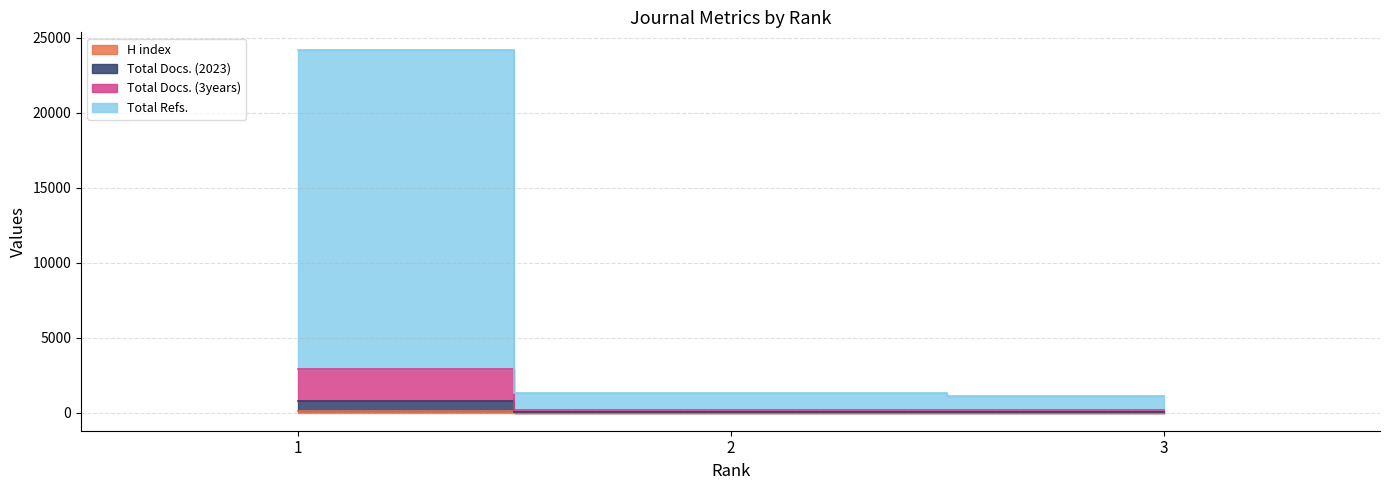

Which category has the lowest value across all series?

2